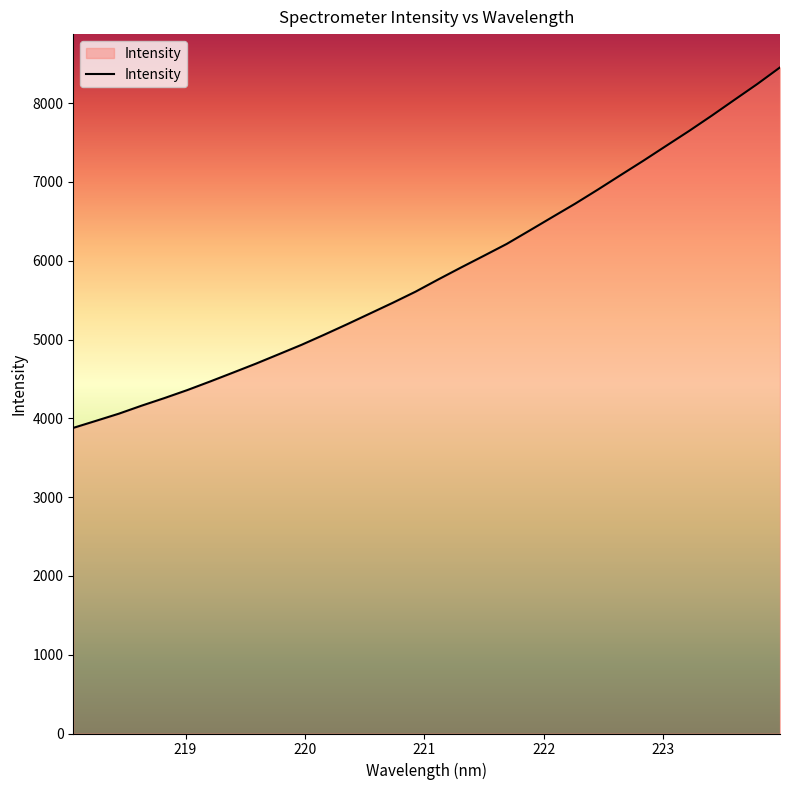

What is the difference between the maximum and minimum values?

4574.9